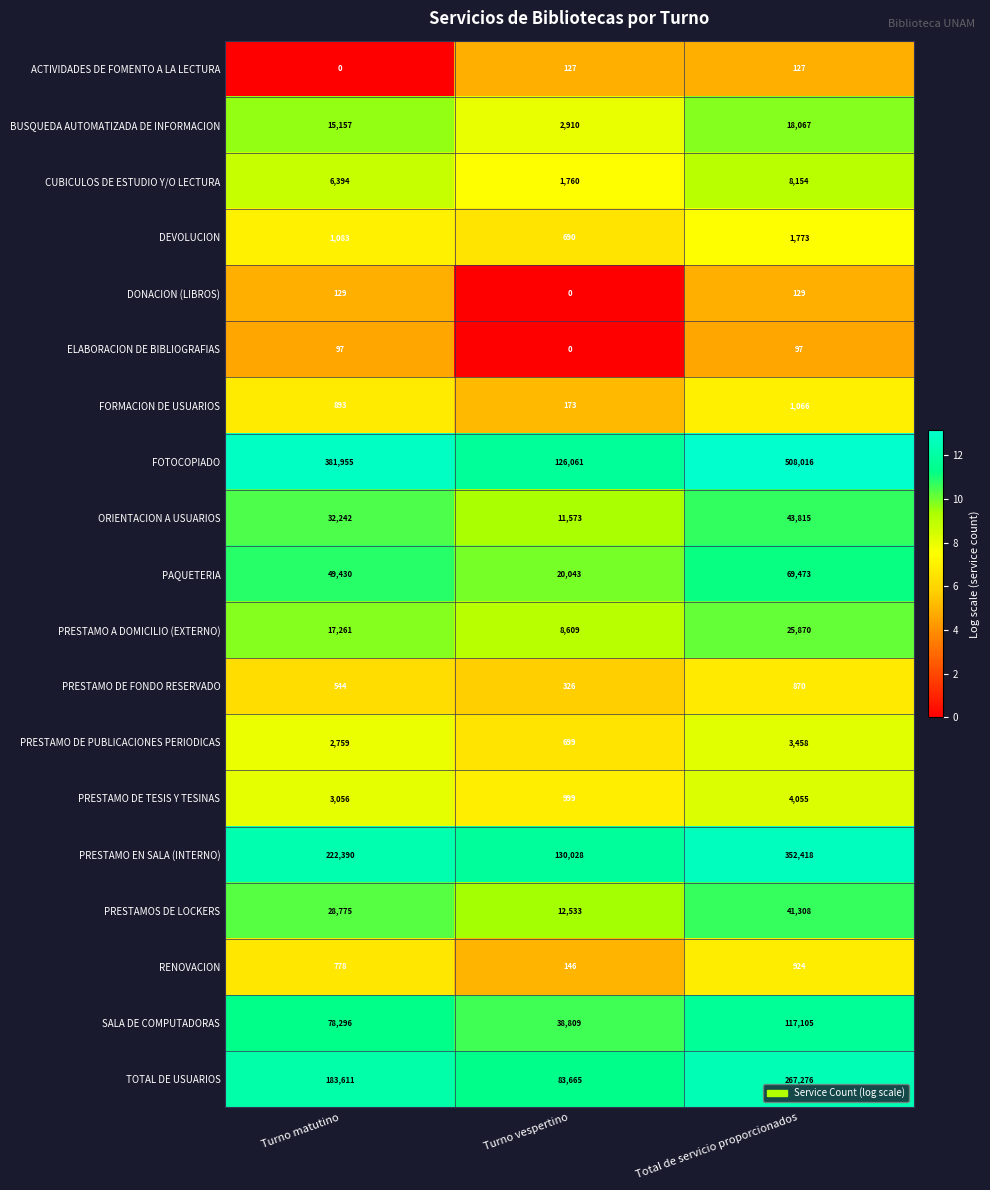

At Turno matutino, list the series in order from largest to smallest.

FOTOCOPIADO, PRESTAMO EN SALA (INTERNO), TOTAL DE USUARIOS, SALA DE COMPUTADORAS, PAQUETERIA, ORIENTACION A USUARIOS, PRESTAMOS DE LOCKERS, PRESTAMO A DOMICILIO (EXTERNO), BUSQUEDA AUTOMATIZADA DE INFORMACION, CUBICULOS DE ESTUDIO Y/O LECTURA, PRESTAMO DE TESIS Y TESINAS, PRESTAMO DE PUBLICACIONES PERIODICAS, DEVOLUCION, FORMACION DE USUARIOS, RENOVACION, PRESTAMO DE FONDO RESERVADO, DONACION (LIBROS), ELABORACION DE BIBLIOGRAFIAS, ACTIVIDADES DE FOMENTO A LA LECTURA